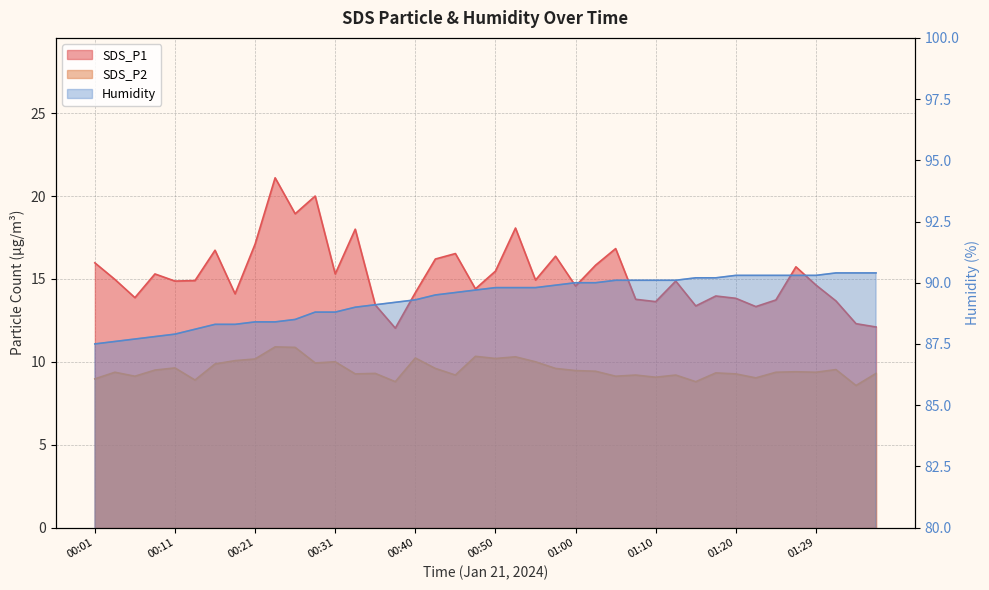

Is the value of SDS_P1 at 01:37 greater than the value of SDS_P2 at 00:38?

Yes